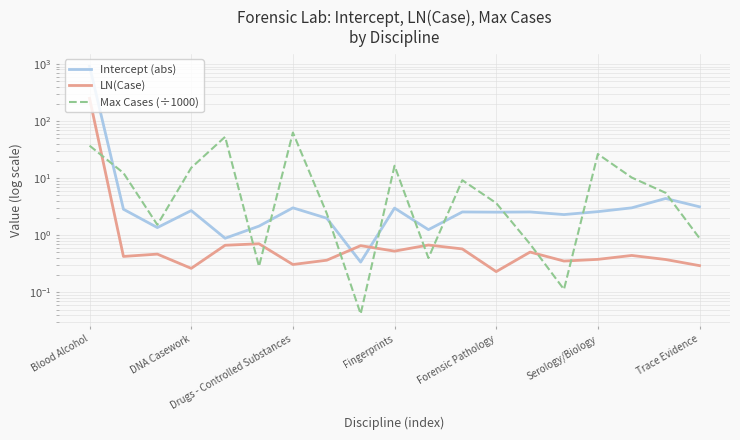

Count the number of data series in this chart.

3